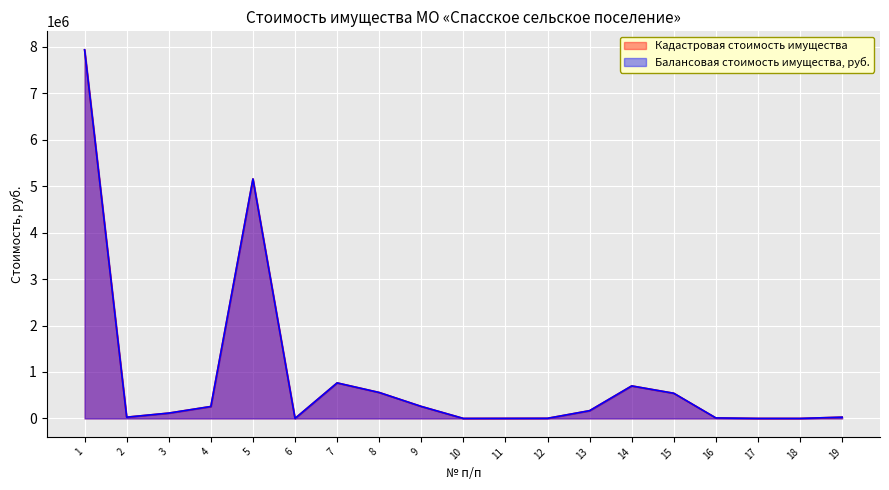

Between 4 and 6, which series saw the biggest shift?

Кадастровая стоимость имущества